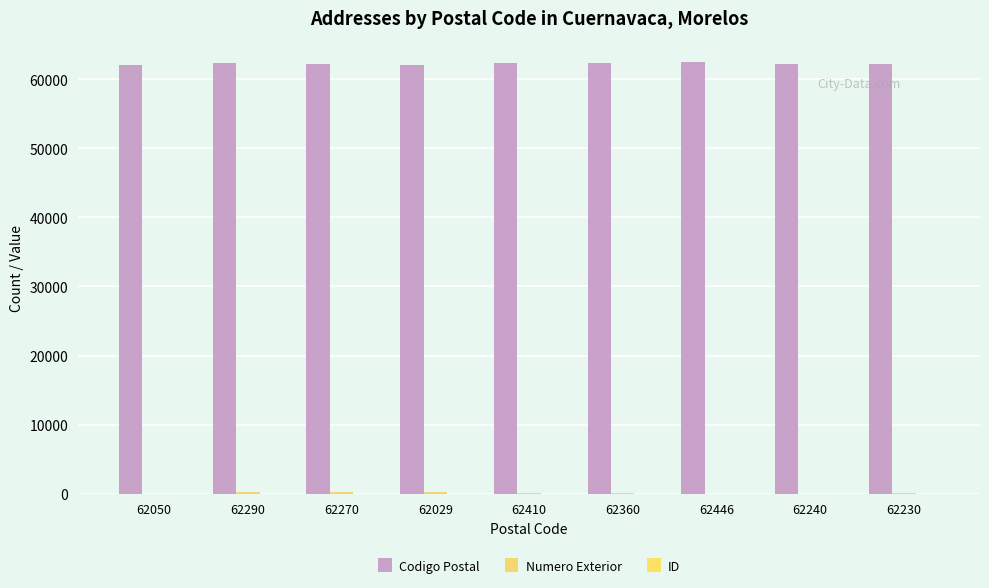

At which category is the sum across all series the highest?

62270